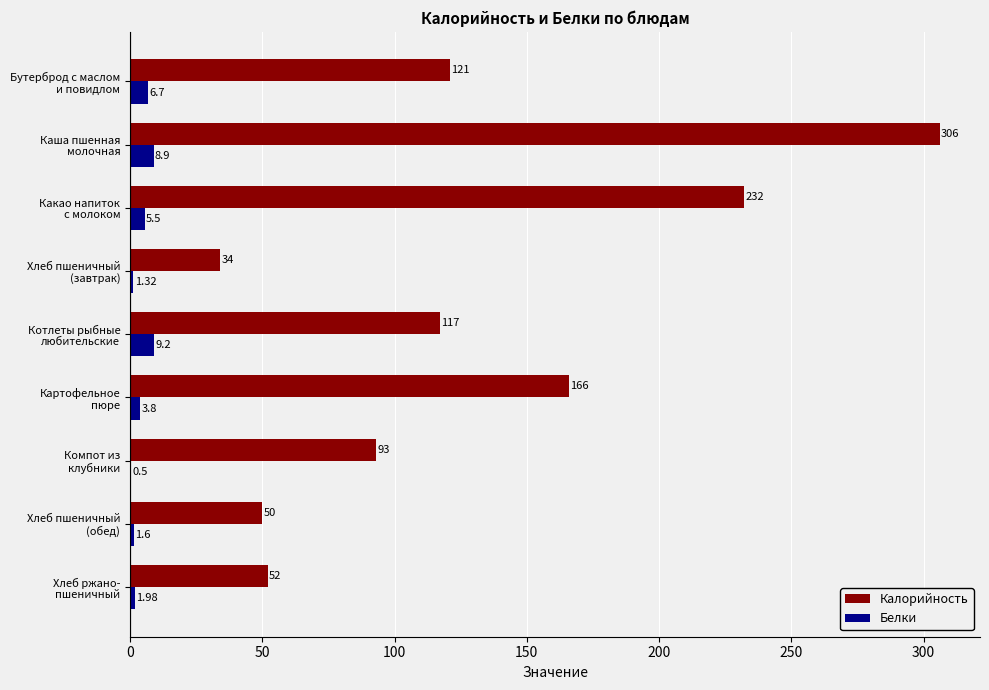

Which series has the largest total across all categories?

Калорийность